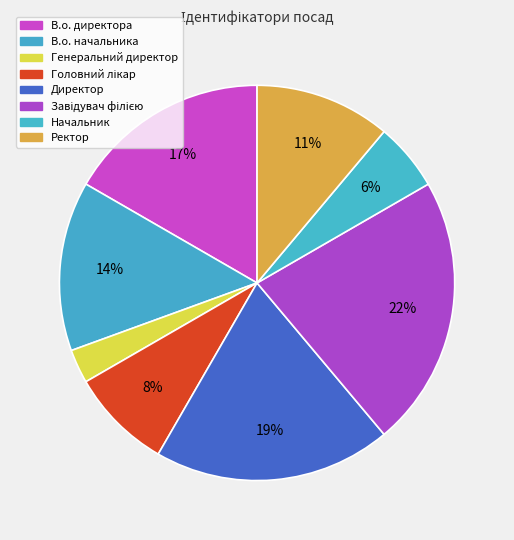

Approximately how many times larger is the value at Генеральний директор compared to Ректор?

0.2